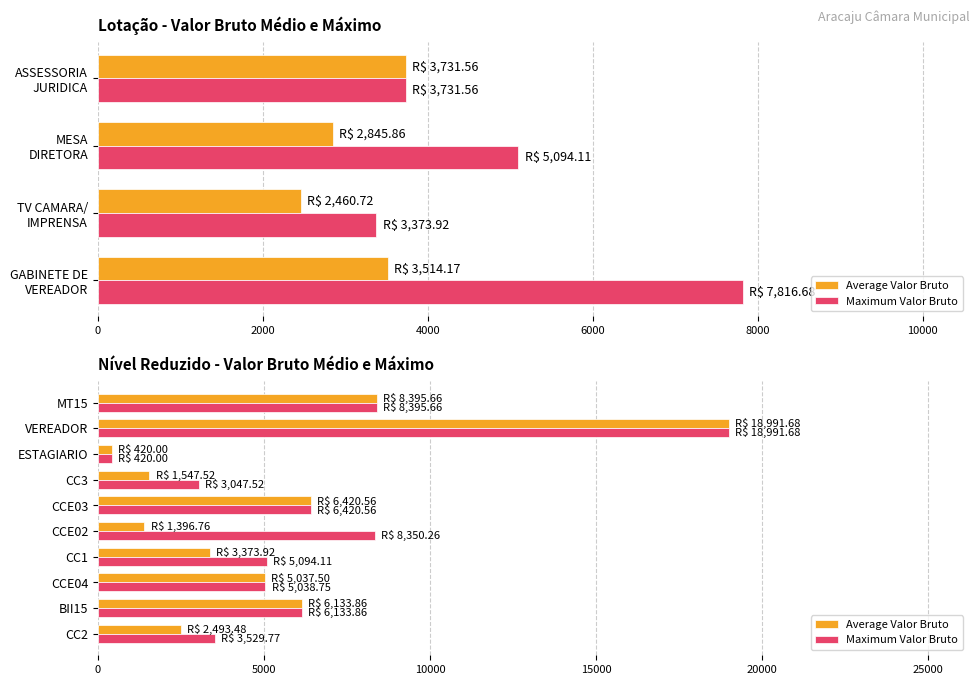

List the series in order of their overall mean, highest first.

Maximum Valor Bruto, Average Valor Bruto